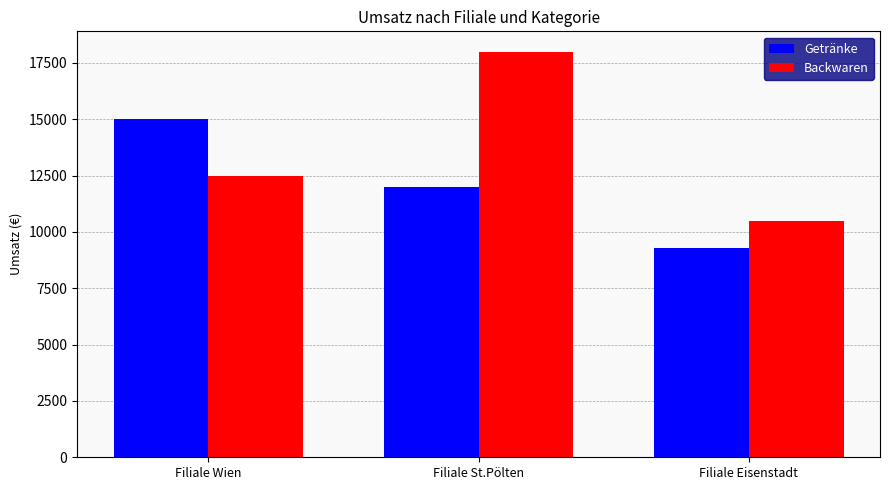

Is it true that Backwaren equals 7529 at Filiale St.Pölten?

False